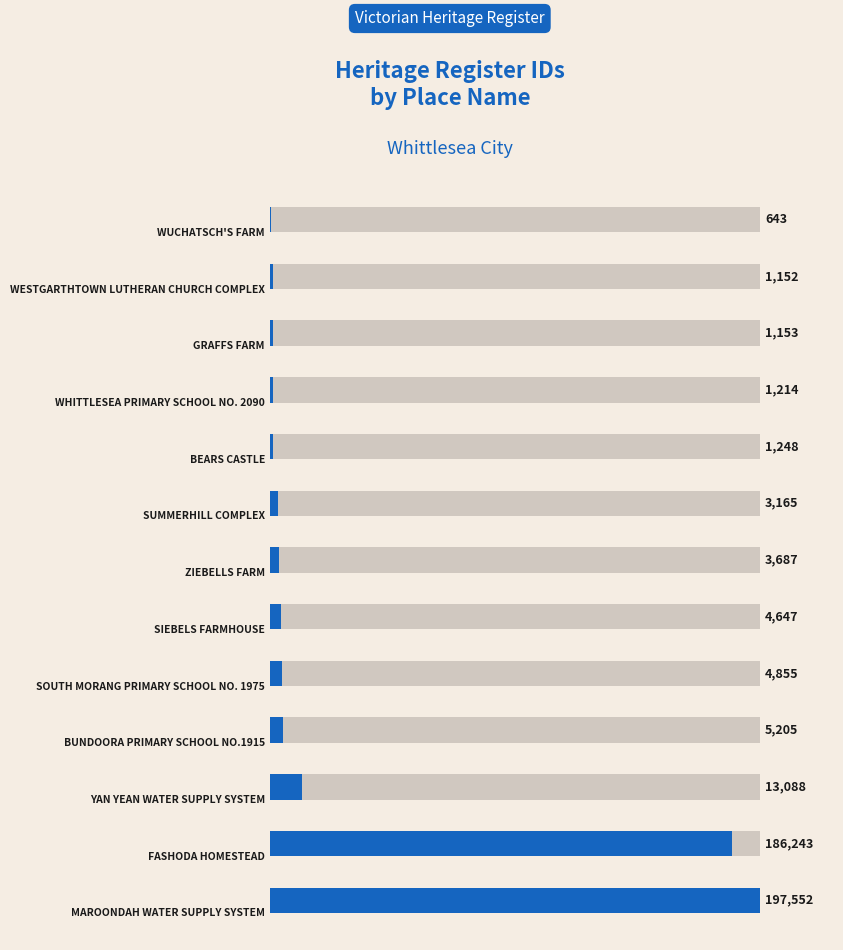

The value at 10 is 13088. True or false?

True